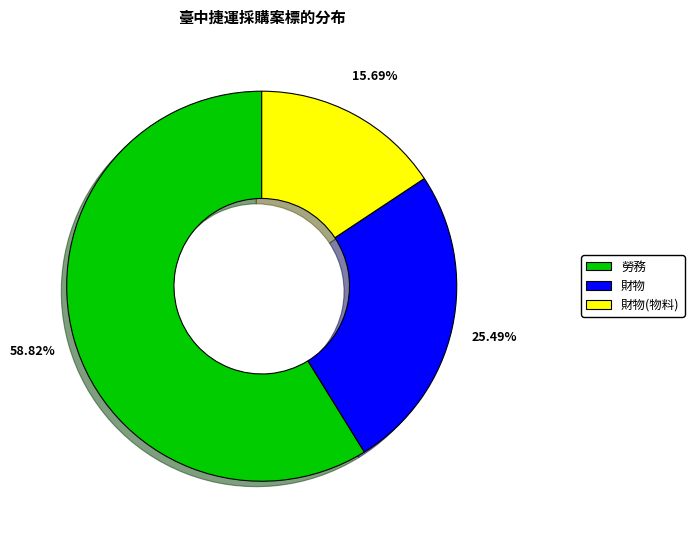

Which has a higher value, 財物 or 勞務?

勞務